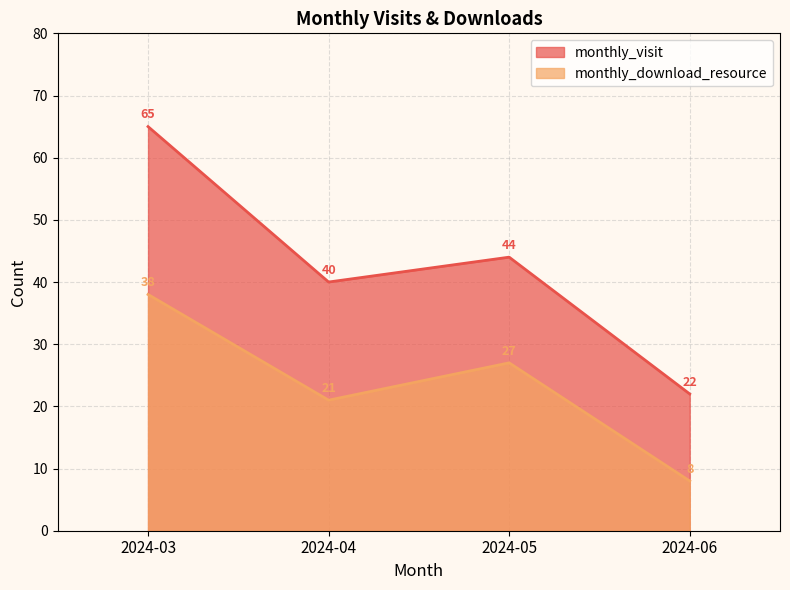

Rank the series by their average value, from lowest to highest.

monthly_download_resource, monthly_visit